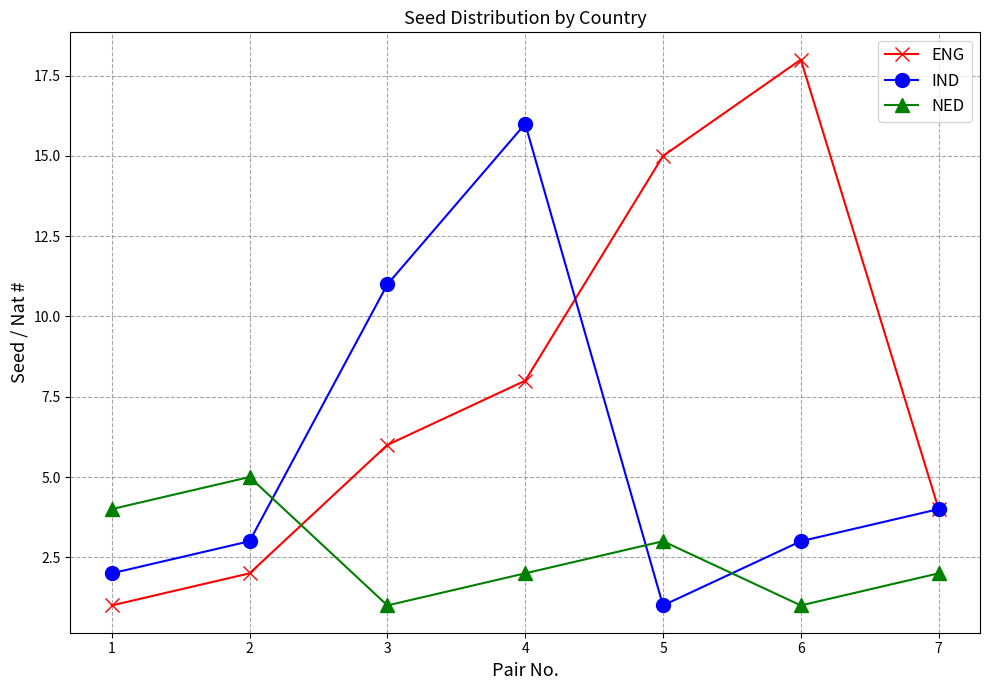

What is the difference between the maximum and minimum values in the NED series?

4